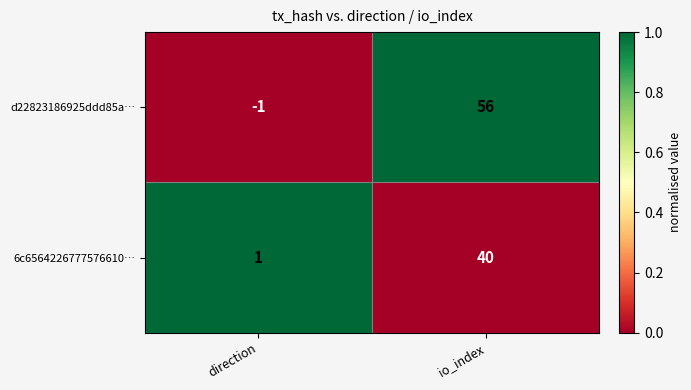

What is the difference between the highest and lowest values at direction?

2